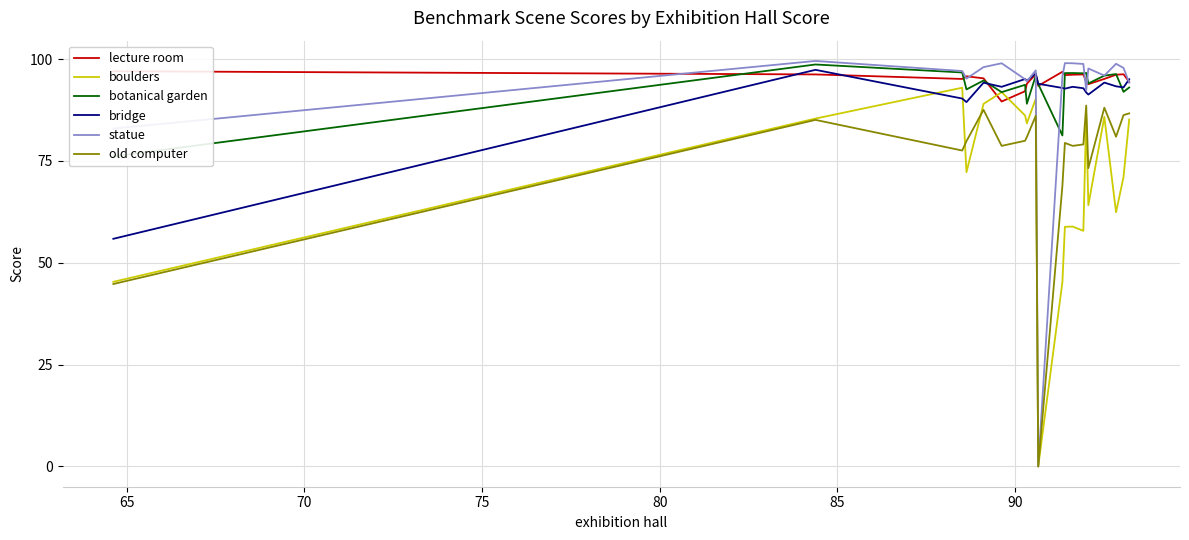

True or false: old computer and bridge cross at least once.

False